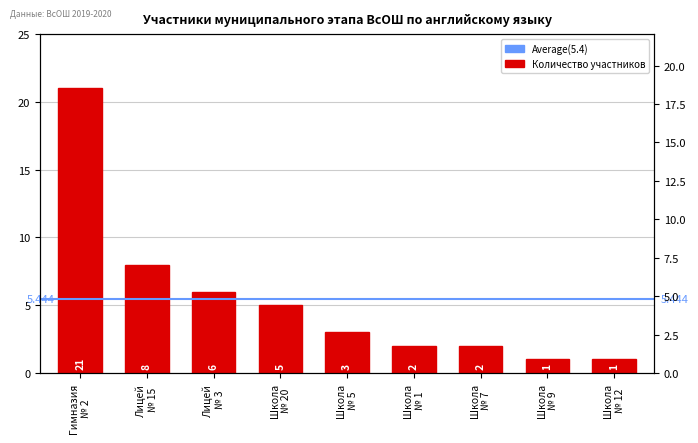

Rank the categories by value from lowest to highest.

Школа № 9, Школа № 12, Школа № 1, Школа № 7, Школа № 5, Школа № 20, Лицей № 3, Лицей № 15, Гимназия № 2